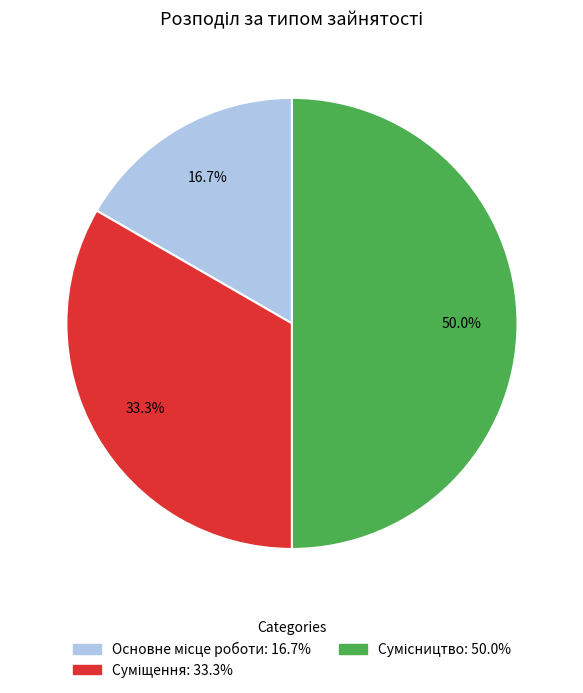

What percentage do Суміщення and Сумісництво together represent?

83.3%